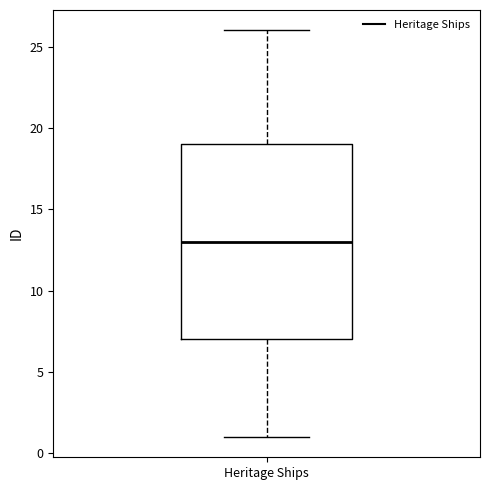

Transcribe this box plot: give where the median line is, the range the box spans, and where the two whiskers end, as read against the y-axis. The values are not printed on the chart, so give them approximately, as read against the axis.

median 13, box 7 to 19, whiskers 1 to 26